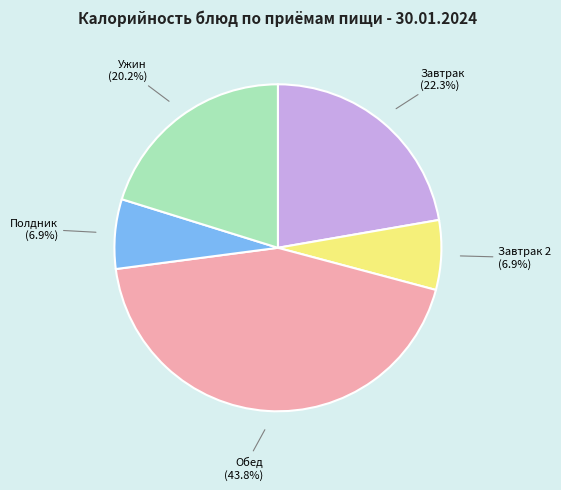

Does any single category account for the majority?

No